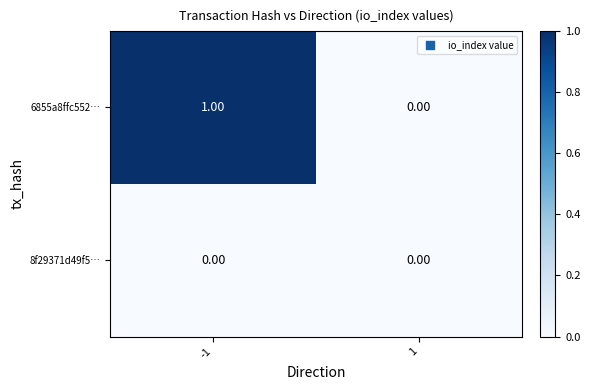

Between -1 and 1, which series saw the biggest shift?

6855a8ffc552…